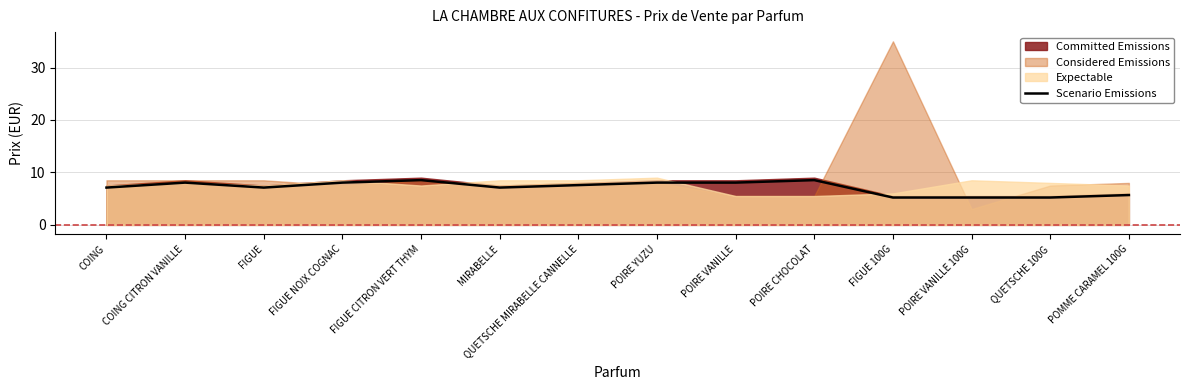

Does the chart display data point markers on the line(s)?

No